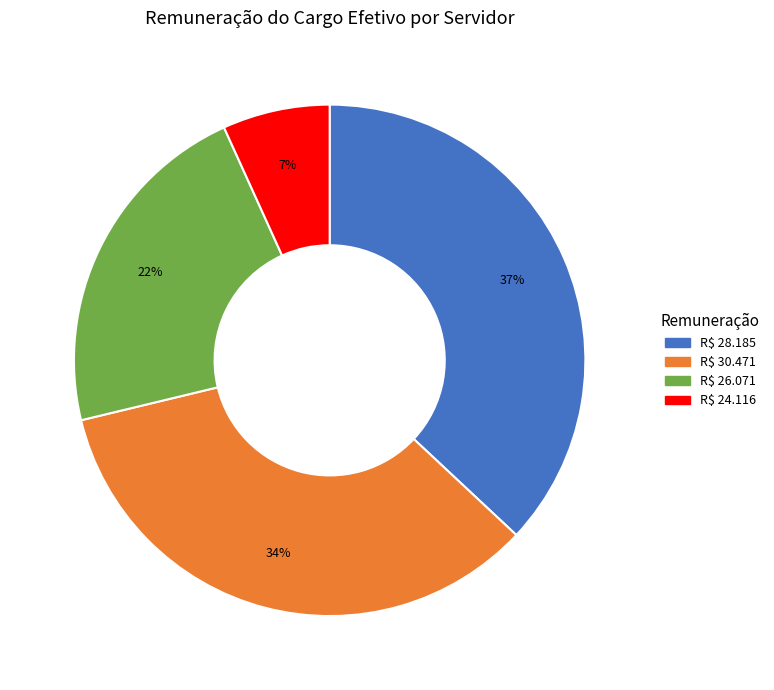

To the nearest percent, what is the average slice percentage?

25%